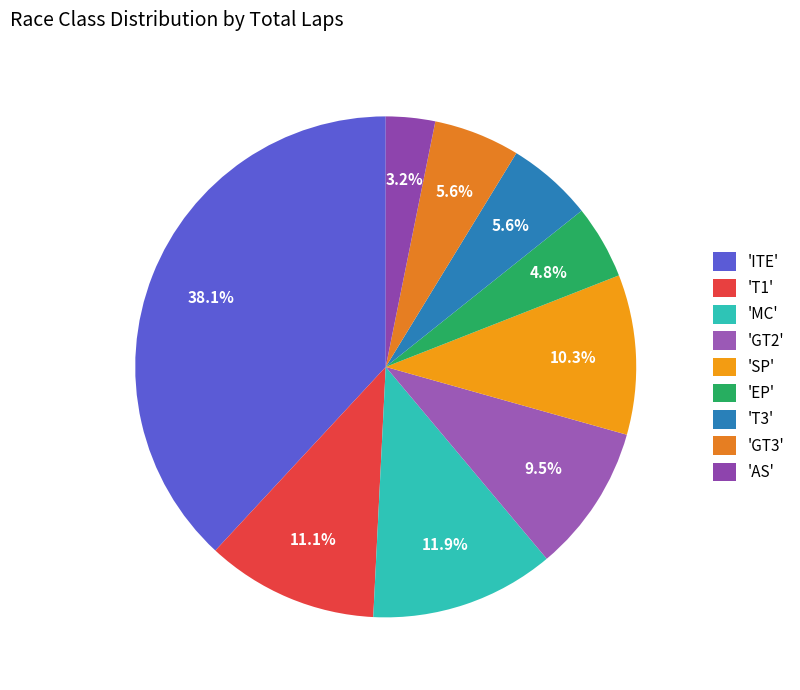

Which slice is the largest?

'ITE'